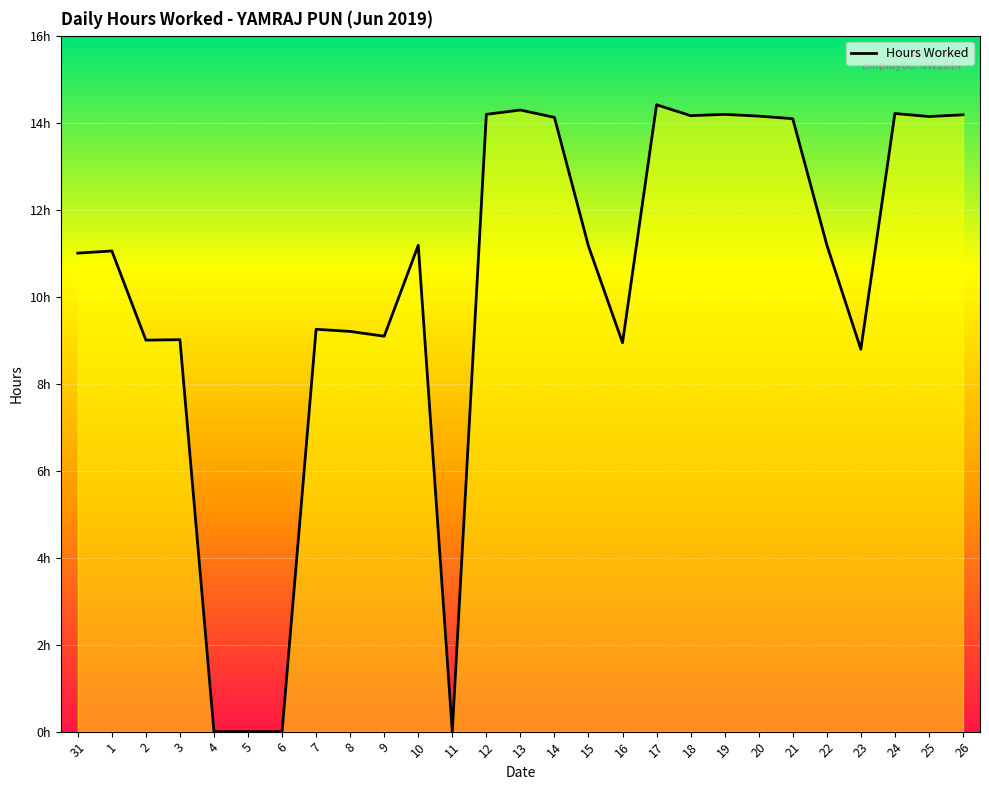

Does the chart have visible grid lines?

Yes